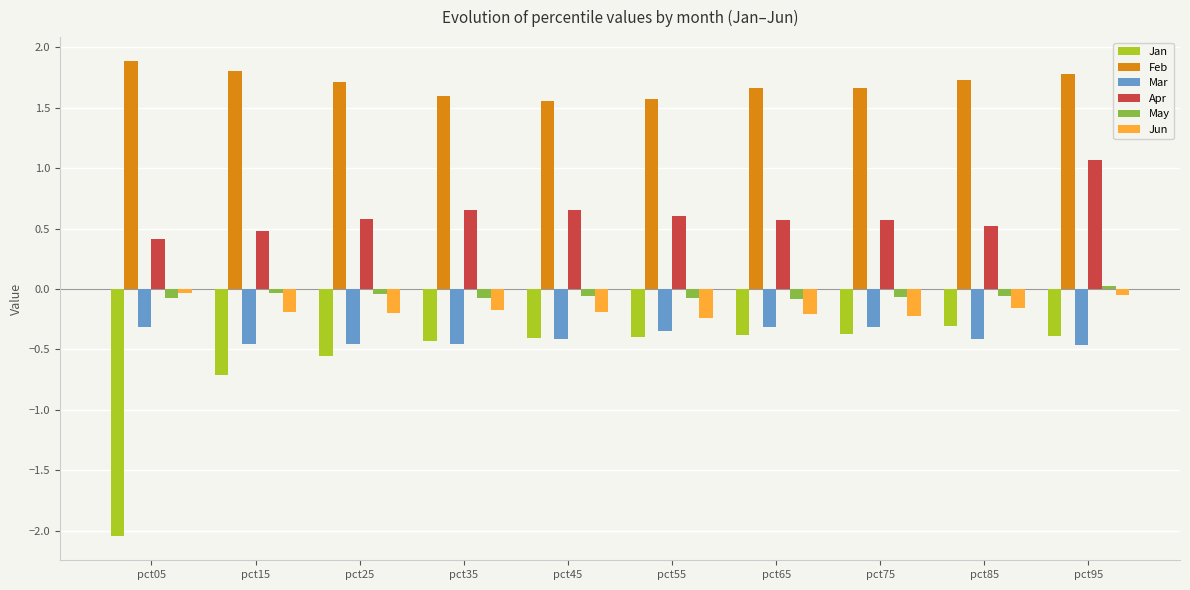

What is the difference between the second highest and minimum values in the Jun series?

0.2